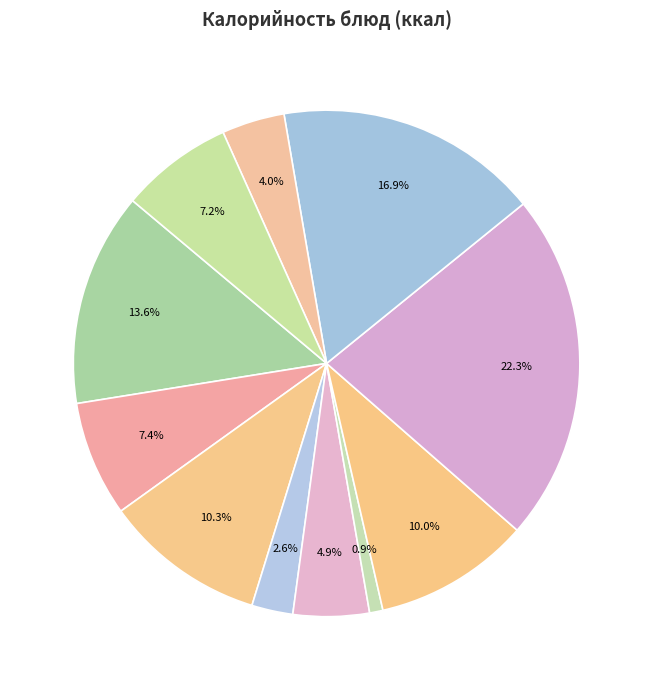

Count the number of slices in the pie.

11